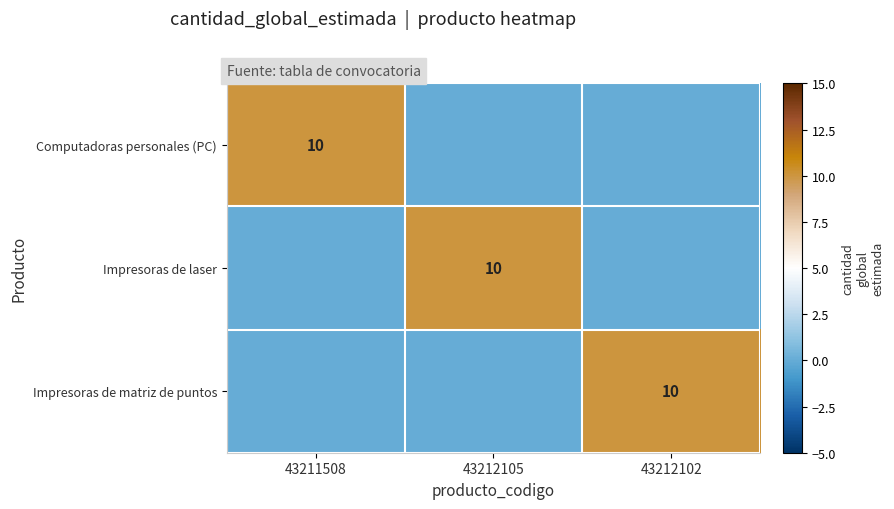

The Impresoras de laser series shows 7 at 43212105. True or false?

False